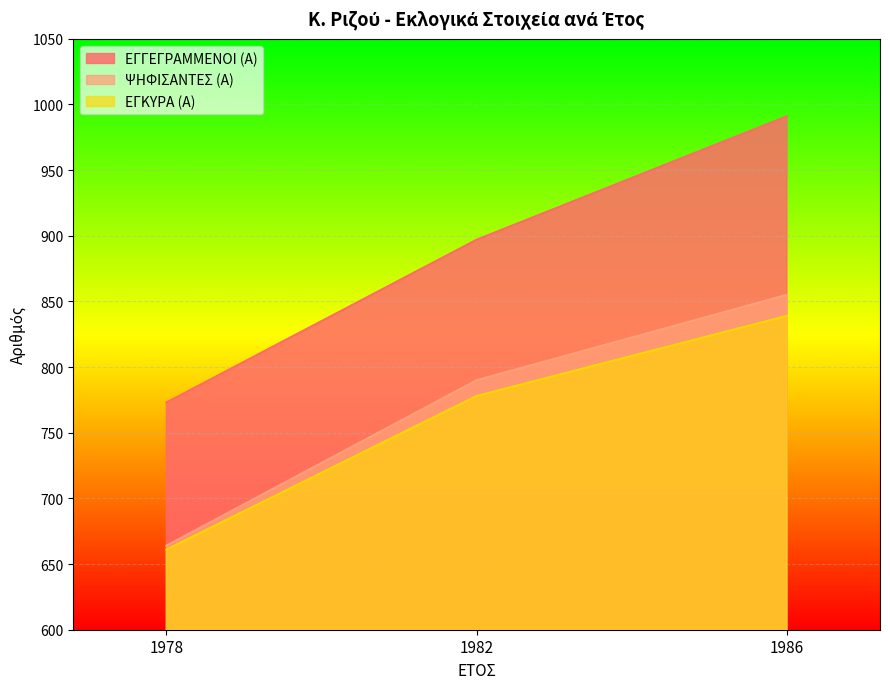

At which category is the sum across all series the highest?

1986